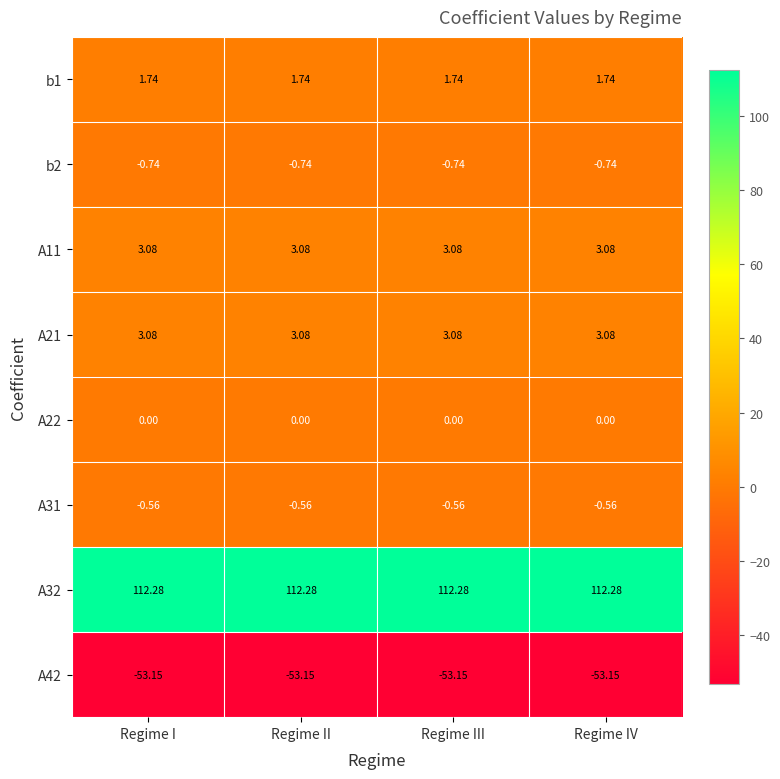

Is the value of A11 at Regime II greater than the value of A32 at Regime II?

No